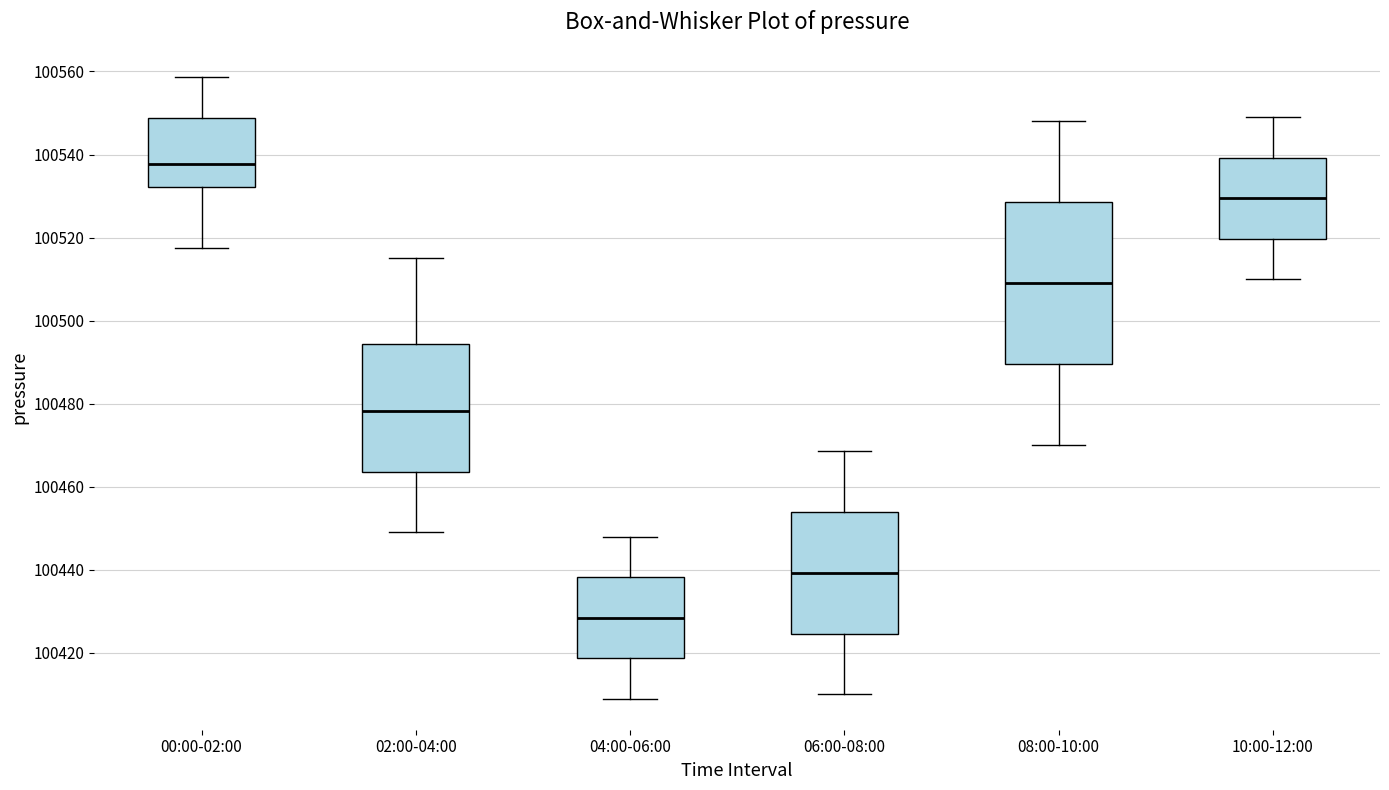

Which box is the tallest, from its lower edge to its upper edge?

08:00-10:00